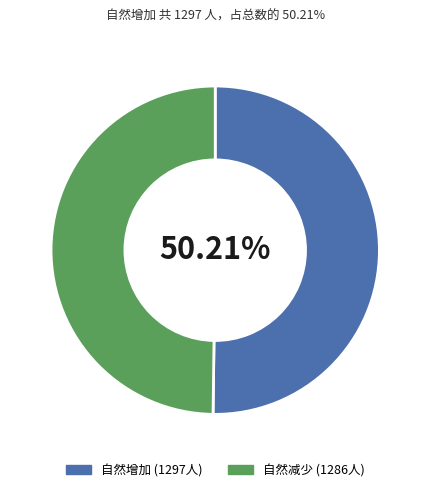

Does any single category account for the majority?

Yes